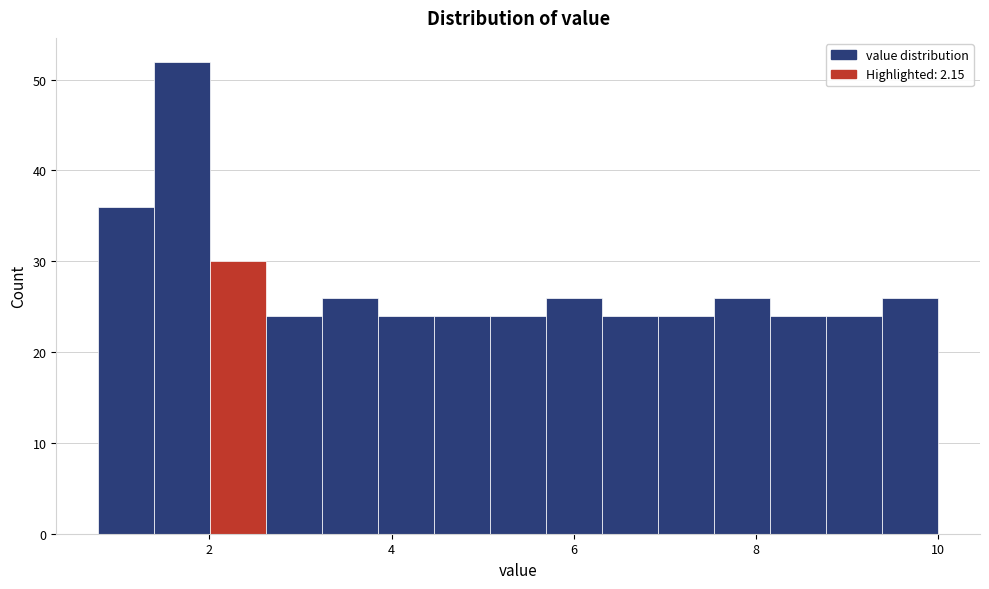

Read against the x-axis, roughly where is the centre of the tallest bar?

1.8